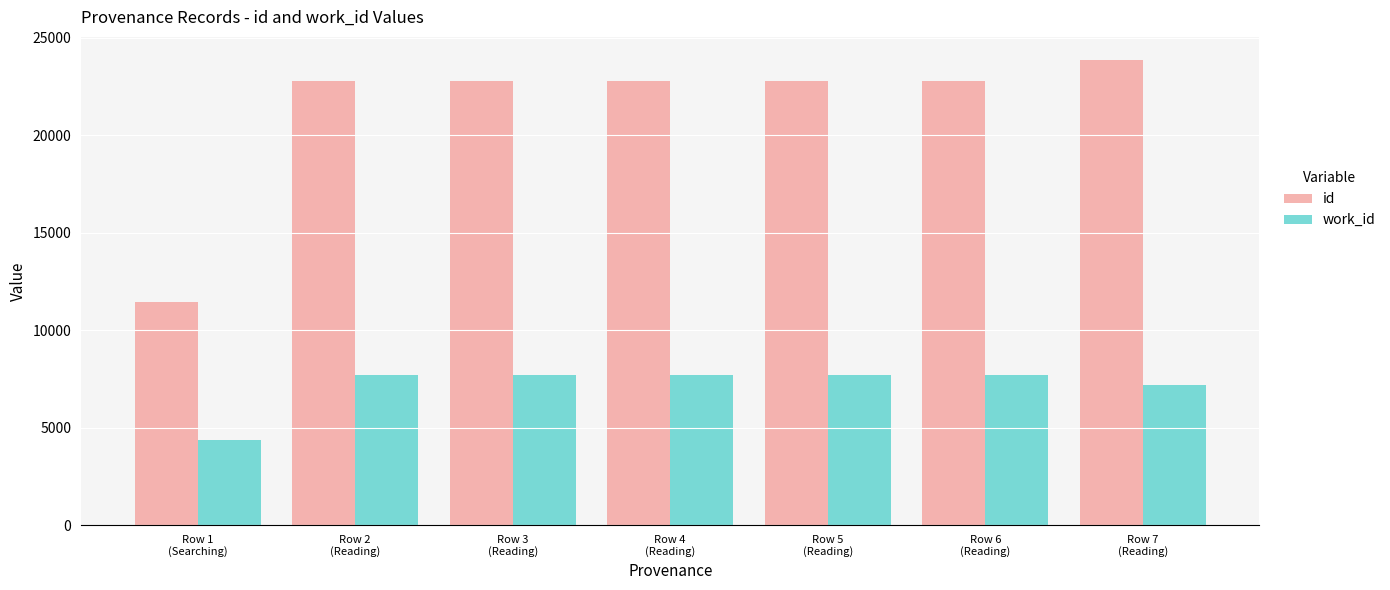

What is the approximate value of work_id at Row 2
(Reading), to the nearest 50?

7700